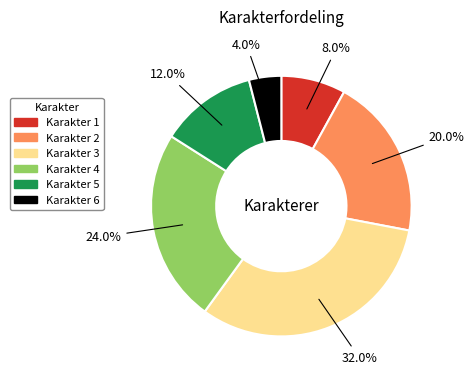

Is there any slice that represents more than half of the pie?

No